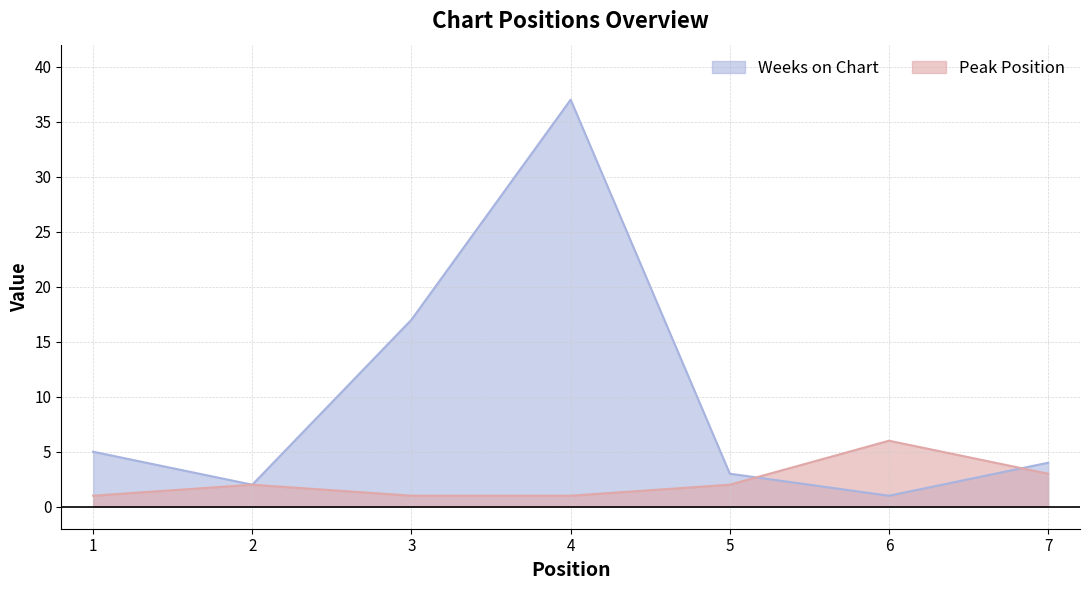

How many data points in Weeks on Chart are above 4?

3